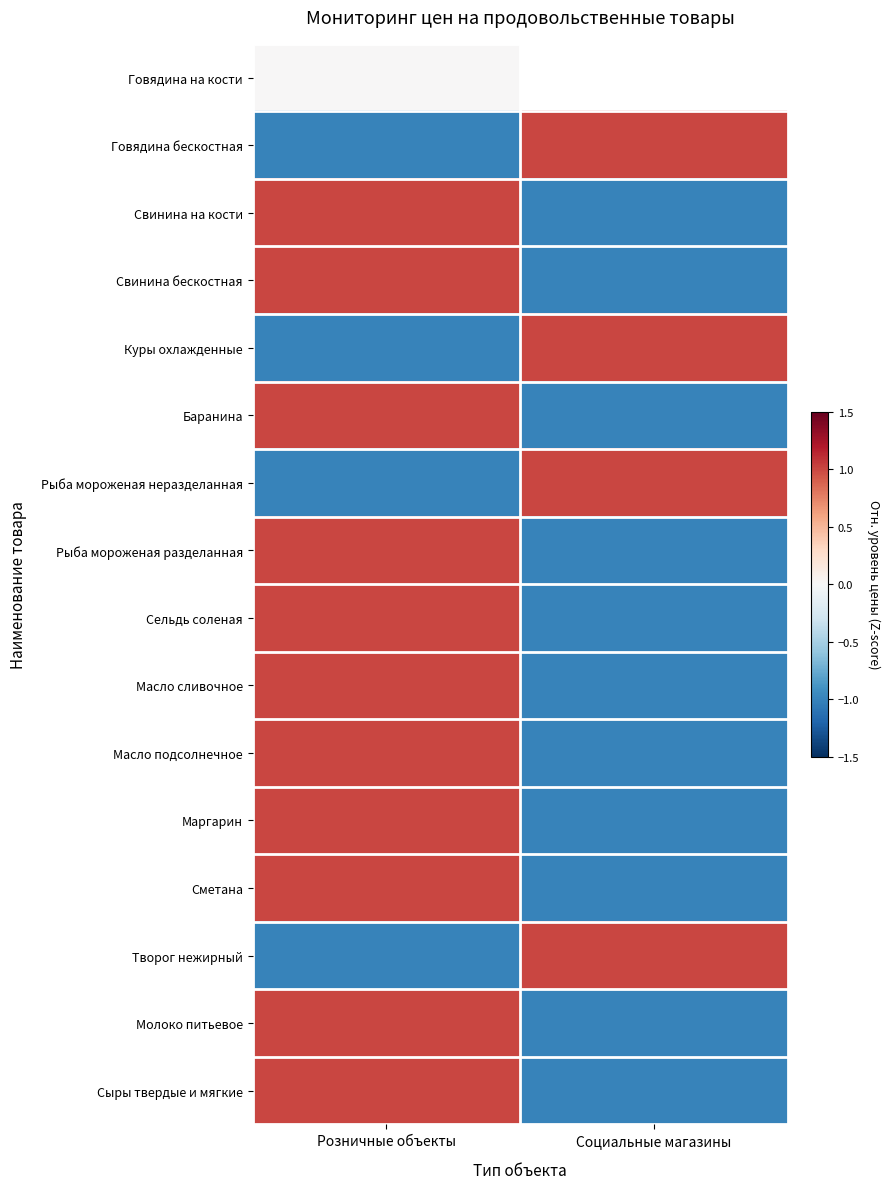

The value of Говядина бескостная at Социальные магазины is 0.5. True or false?

False